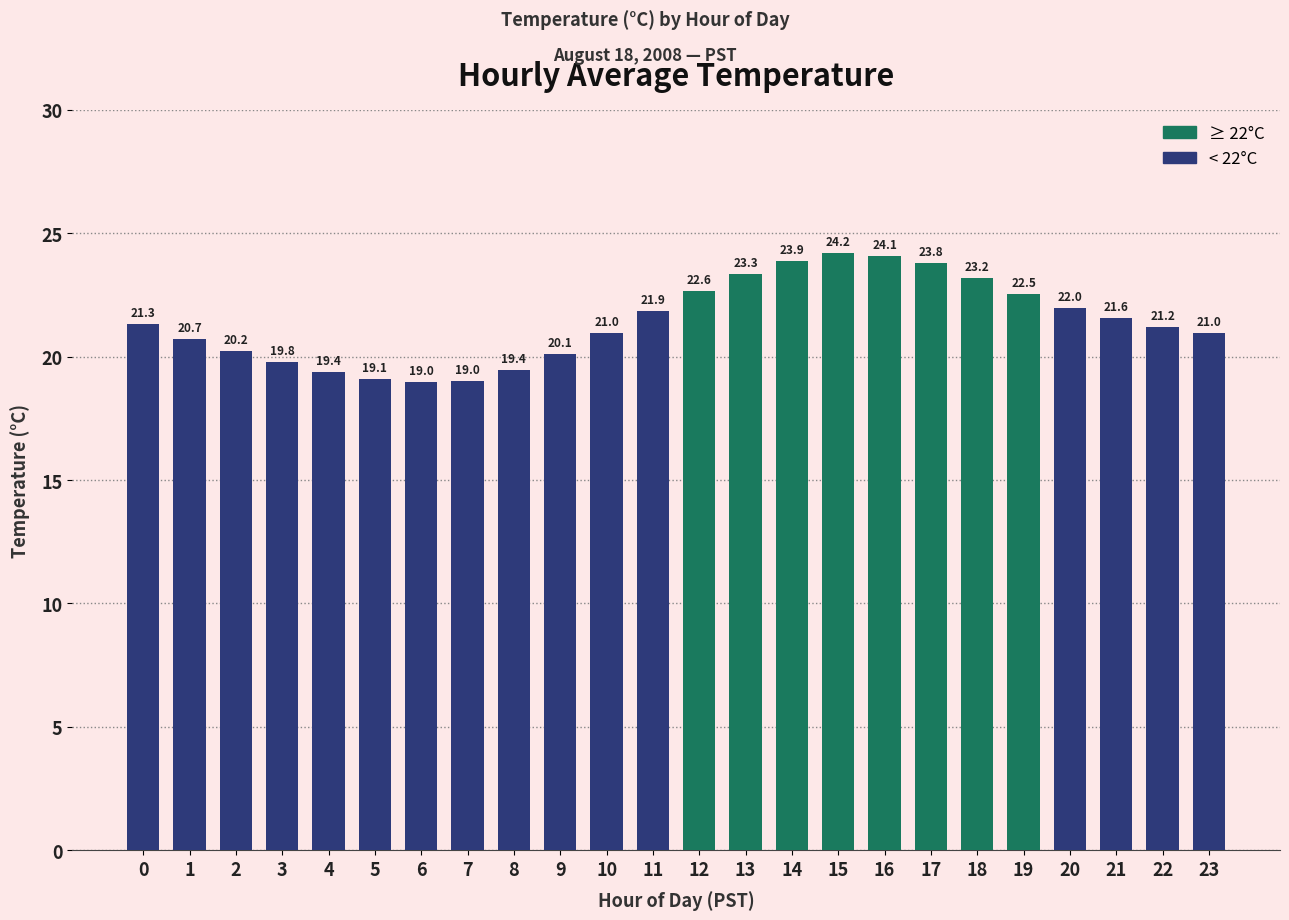

What is the difference between the maximum and minimum values?

5.2